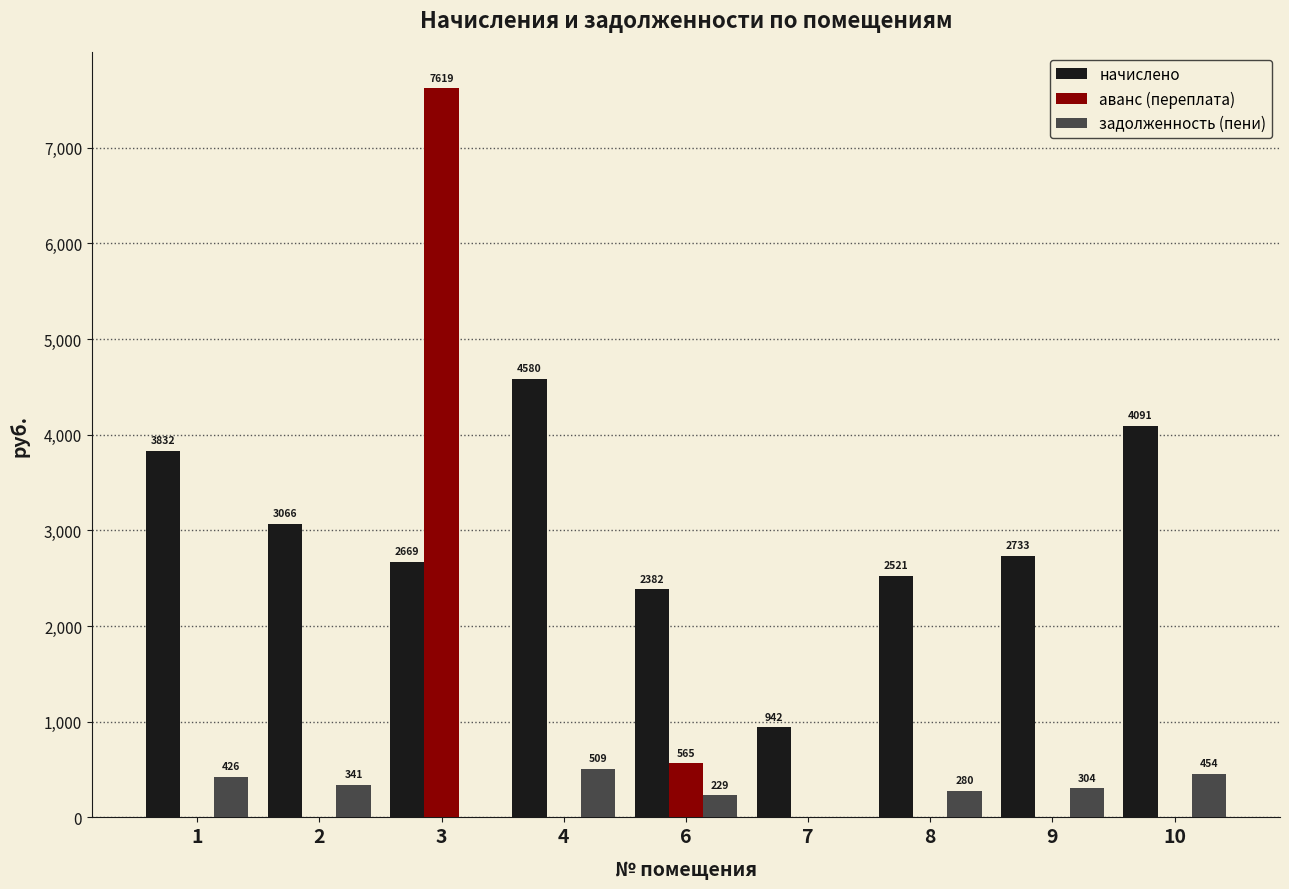

The value of аванс (переплата) at 2 is 0.0. True or false?

True